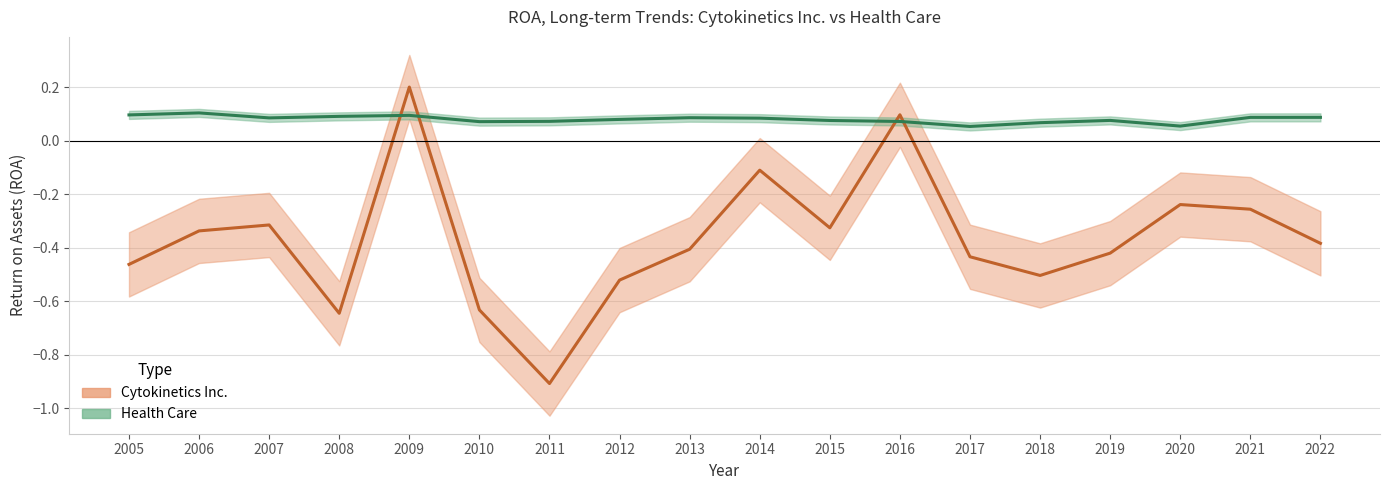

List the series in order of their overall mean, lowest first.

Cytokinetics Inc., Health Care